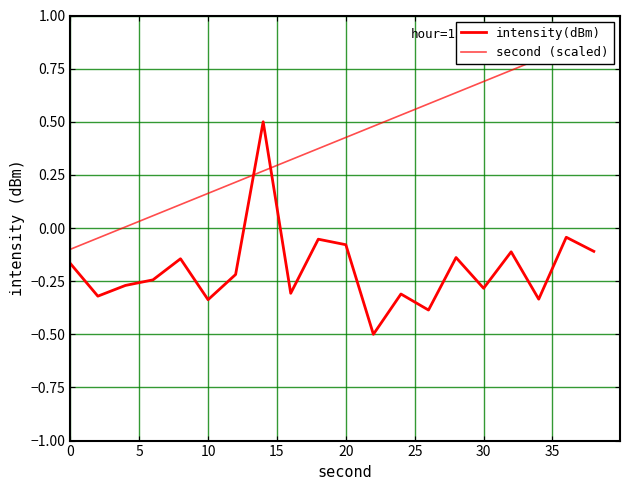

Is it true that intensity(dBm) equals -0.3 at 10?

True